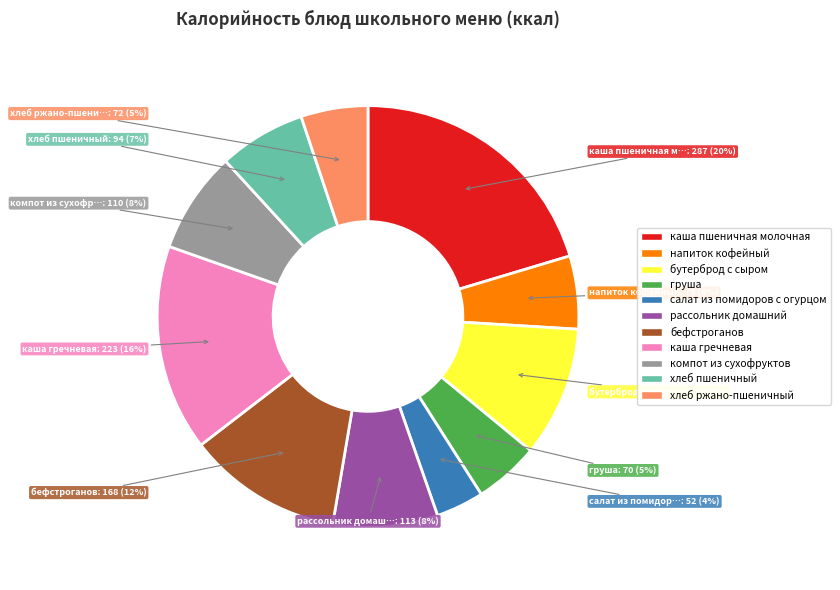

Does каша пшеничная молочная account for over 50% of the chart?

No